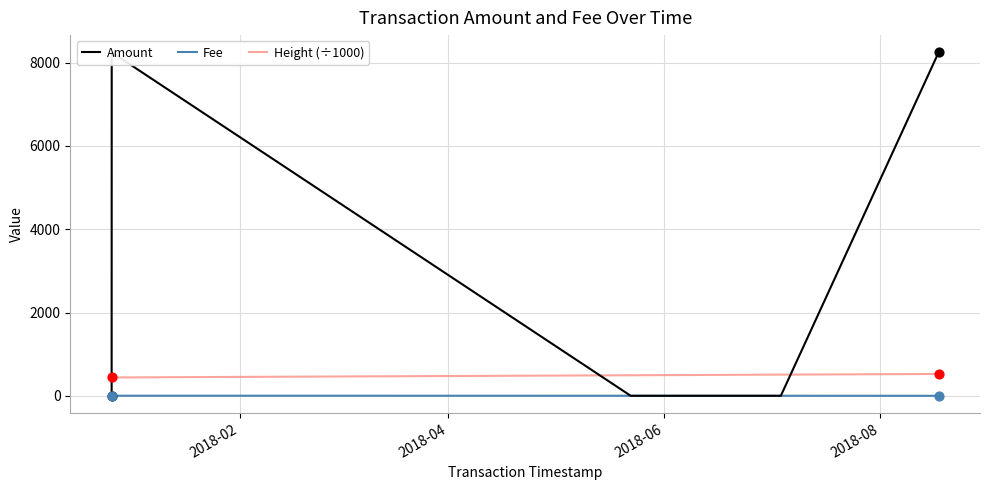

At how many categories does at least one series exceed 7443?

2